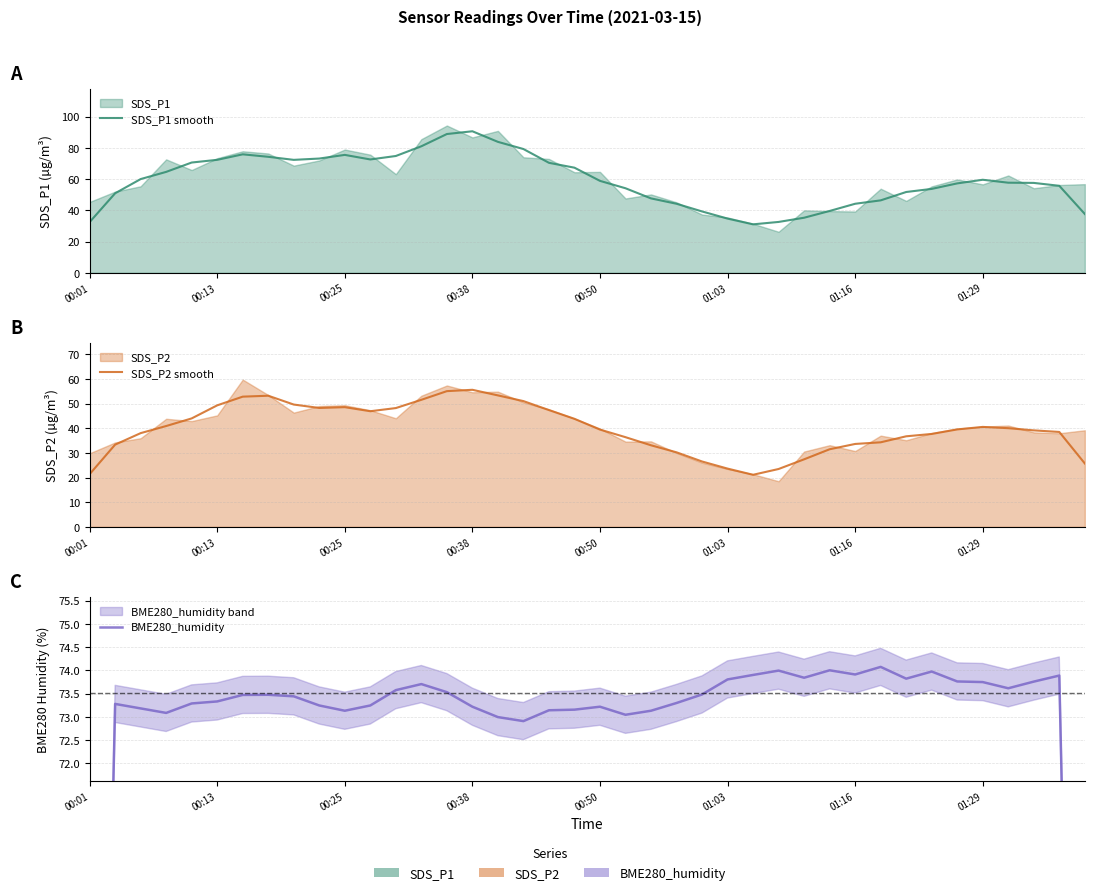

Which has a higher value, 18 or 11?

11